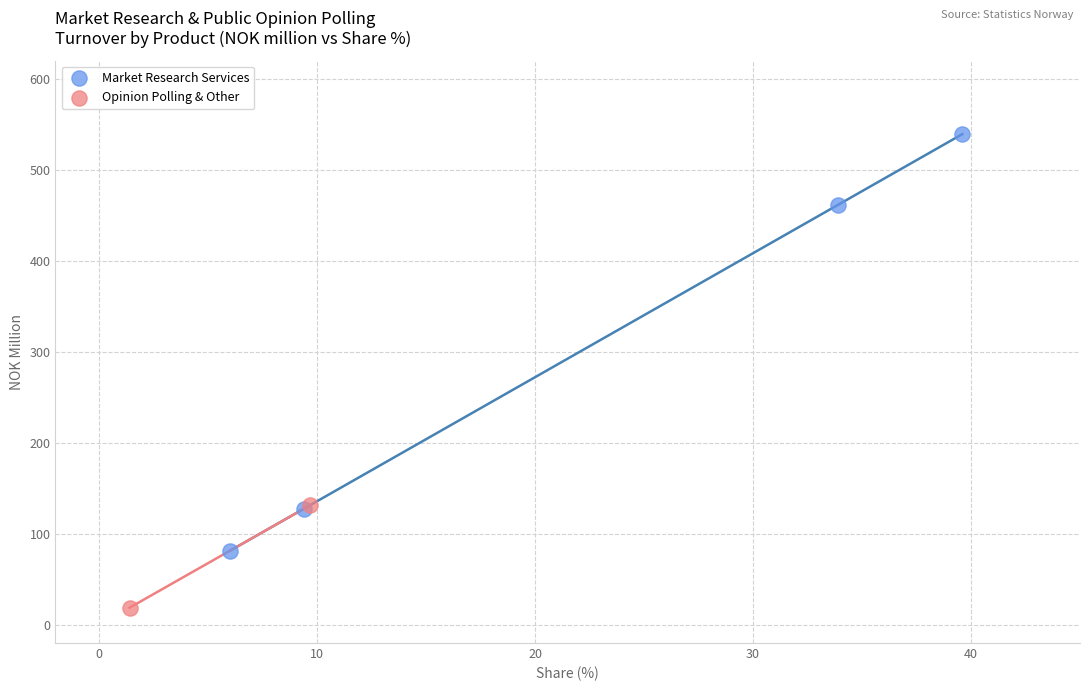

Which series contains the highest Y value?

Market Research Services